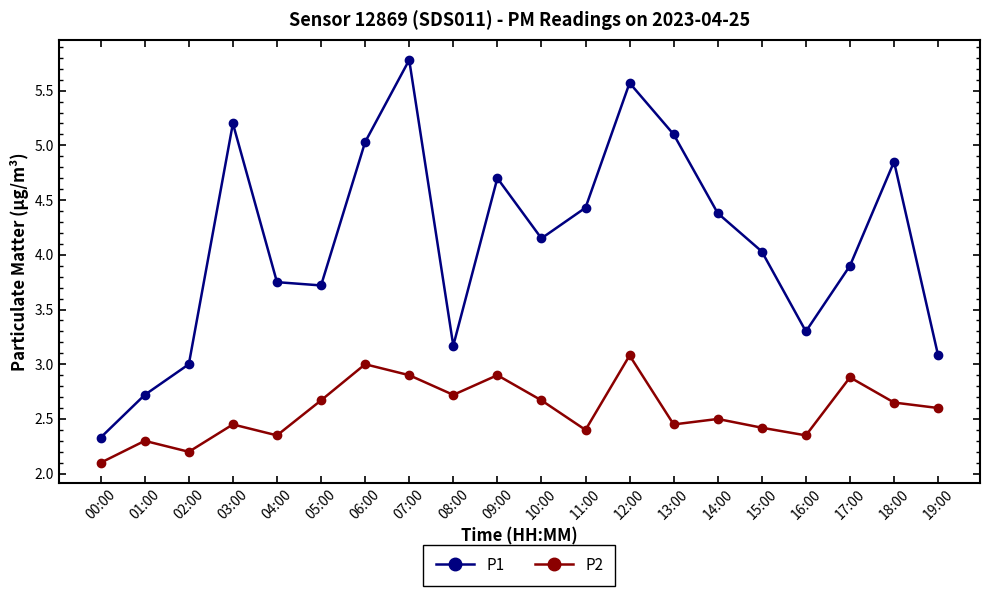

Rank the series at 15:00 from lowest to highest value.

P2, P1